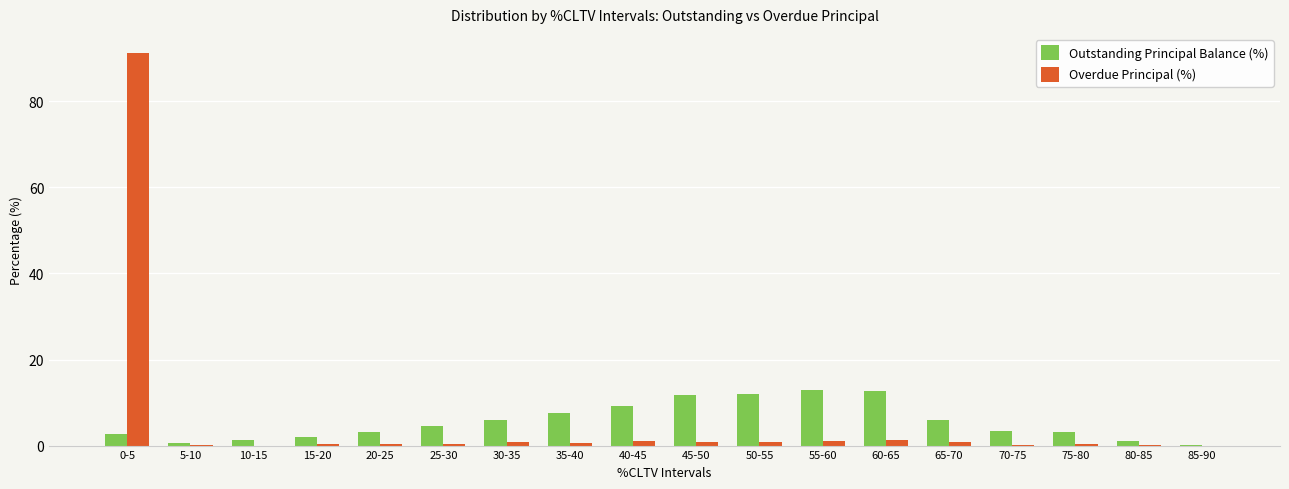

The value of Outstanding Principal Balance (%) at 35-40 is 7.5. True or false?

True